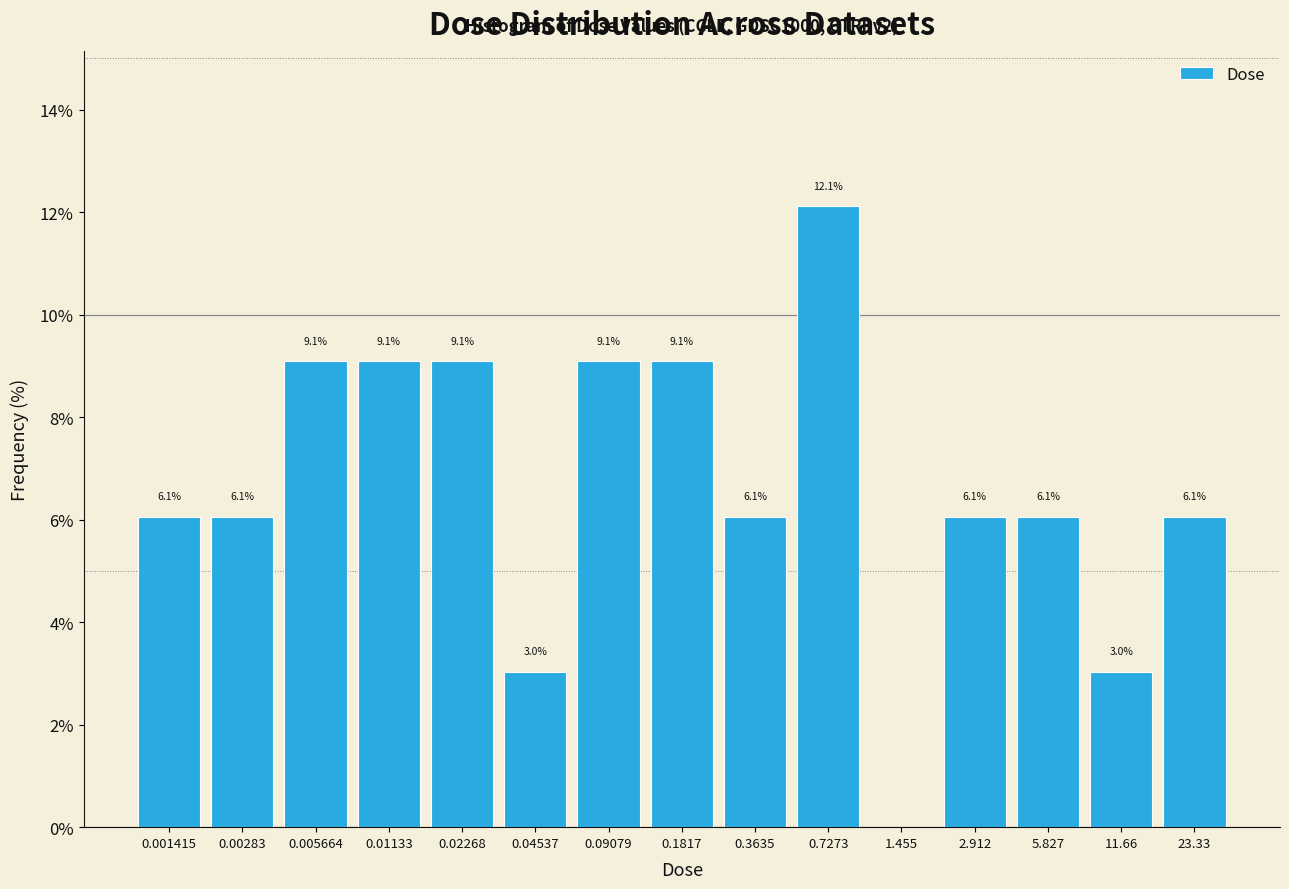

Reading right to left, list all the values displayed in this chart.

23.33=6.1	11.66=3.0	5.827=6.1	2.912=6.1	1.455=0.0	0.7273=12.1	0.3635=6.1	0.1817=9.1	0.09079=9.1	0.04537=3.0	0.02268=9.1	0.01133=9.1	0.005664=9.1	0.00283=6.1	0.001415=6.1